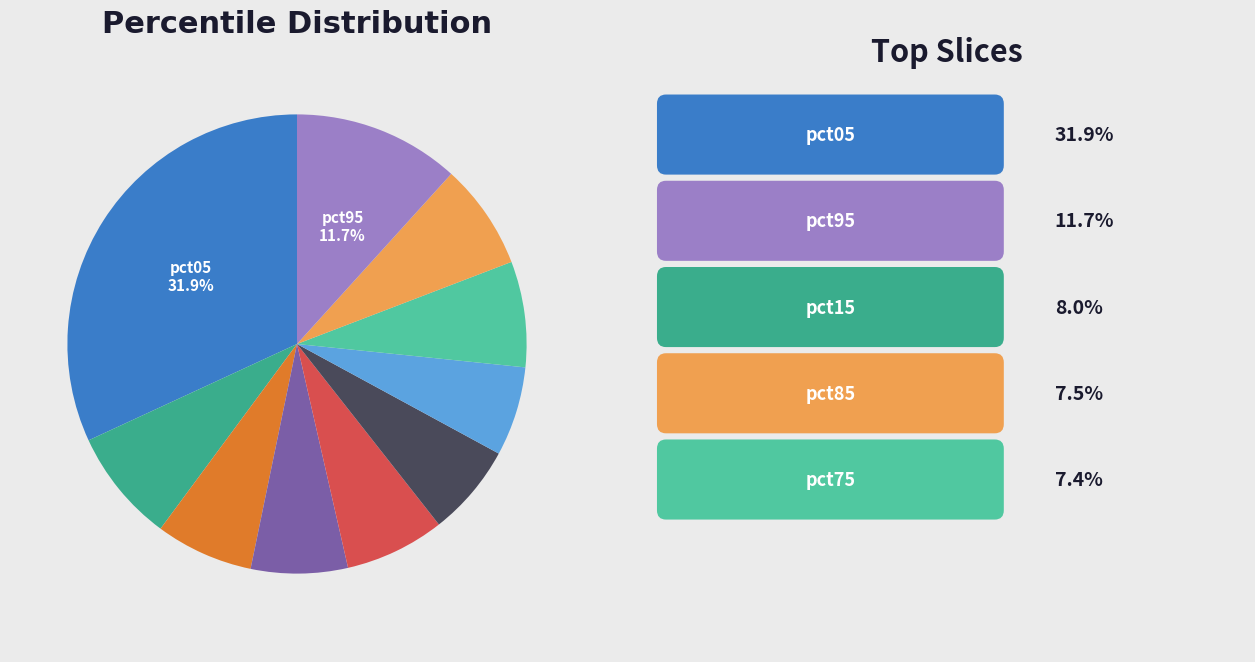

Is there any slice that represents more than half of the pie?

No